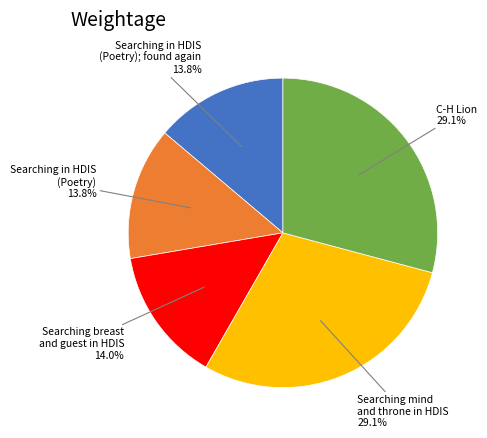

Which has a higher value, Searching in HDIS (Poetry) or Searching mind and throne in HDIS?

Searching mind and throne in HDIS